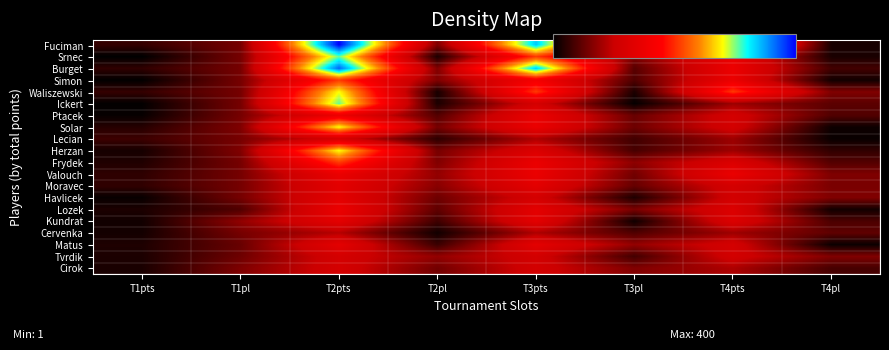

Rank the series by their maximum value, from highest to lowest.

Fuciman, Burget, Srnec, Ickert, Waliszewski, Solar, Herzan, Simon, Frydek, Ptacek, Valouch, Lozek, Kundrat, Moravec, Havlicek, Matus, Lecian, Tvrdik, Cirok, Cervenka